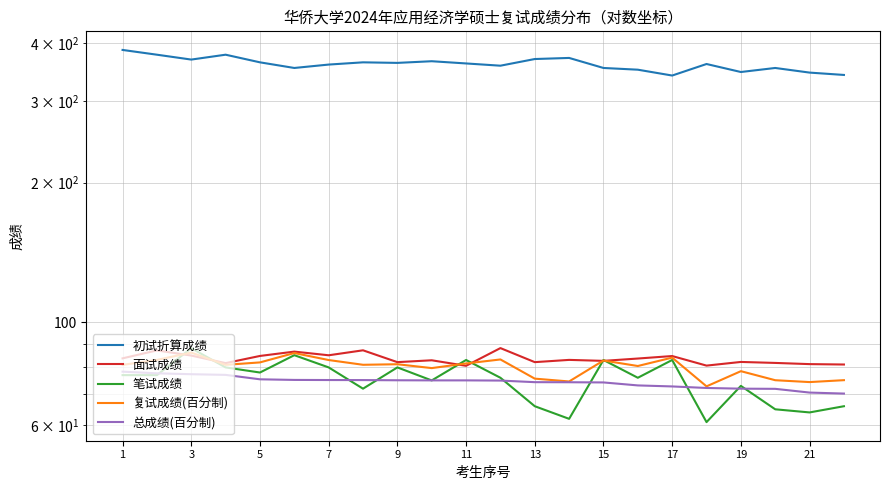

Is the value of 总成绩(百分制) at 15 greater than the value of 笔试成绩 at 7?

No